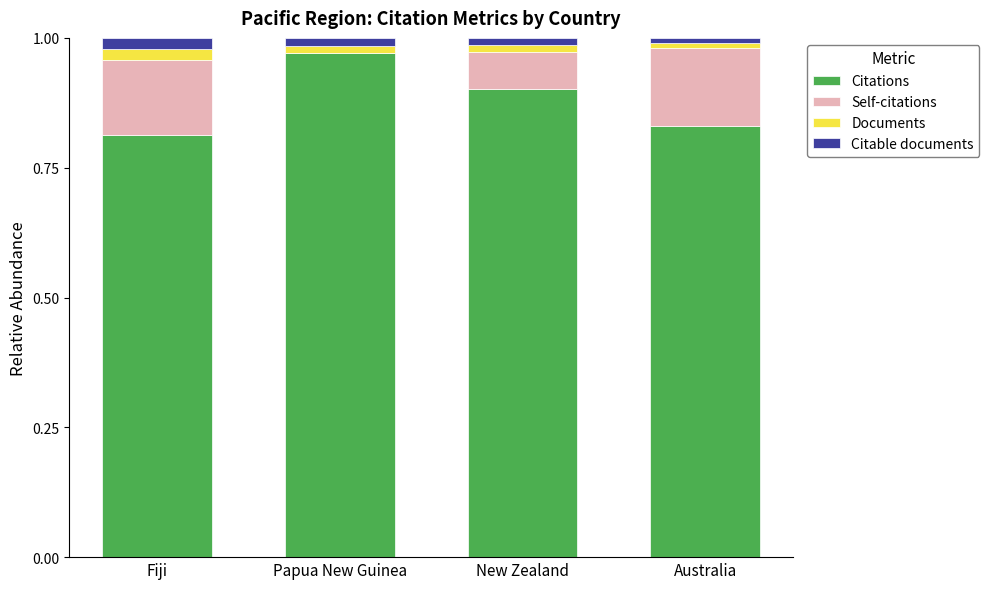

The value of Citations at Fiji is 1.1. True or false?

False